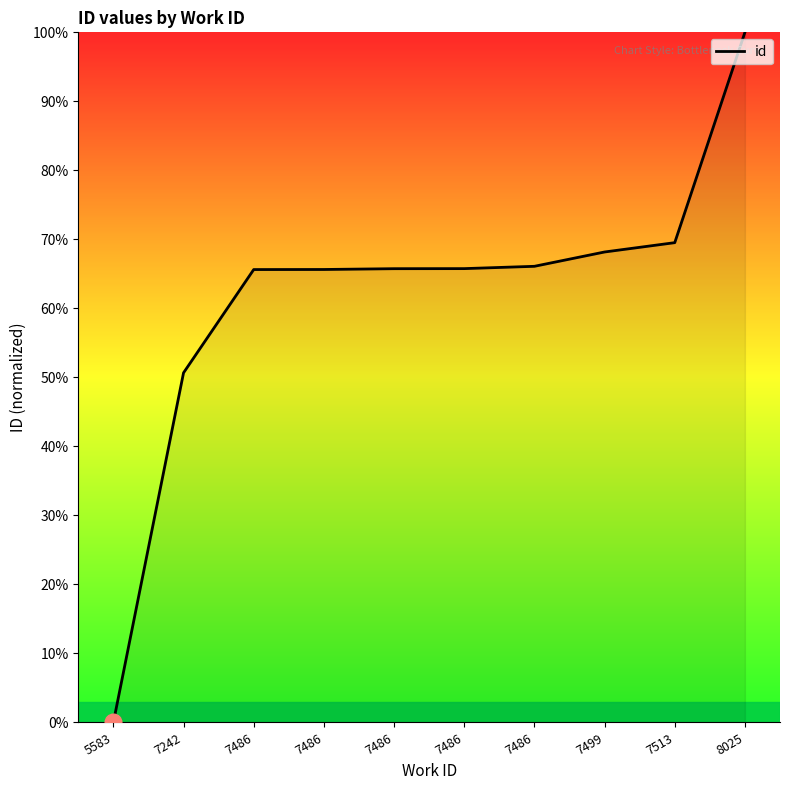

What is the change in value from 5583 to 7486?

+65.6